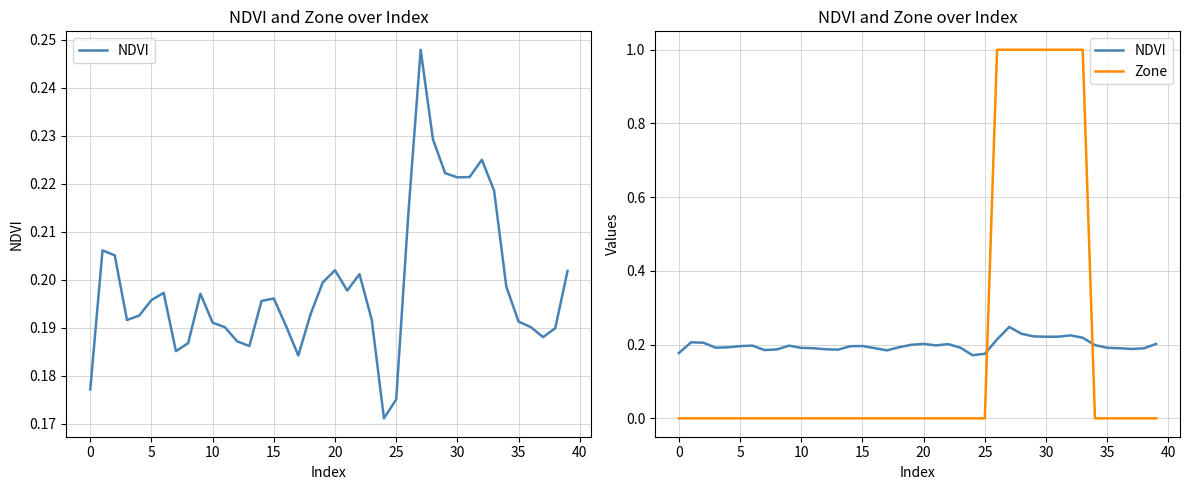

Which series ends up on top after the final intersection of Zone and NDVI?

NDVI